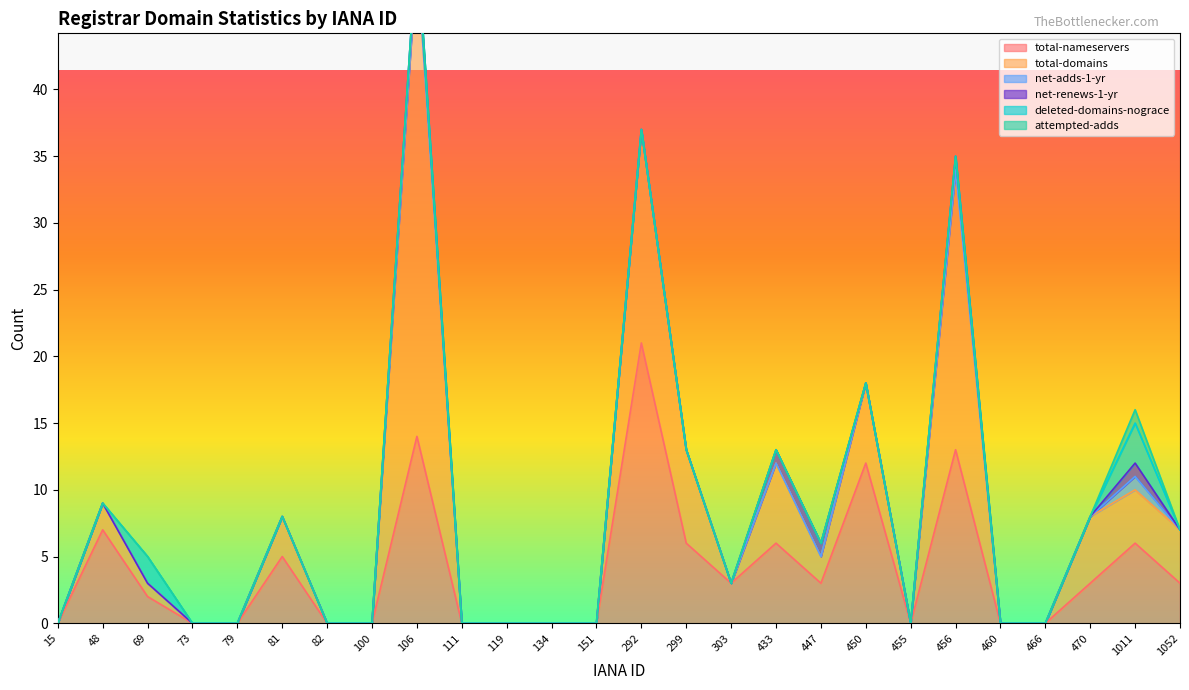

At which category is the sum across all series the highest?

106